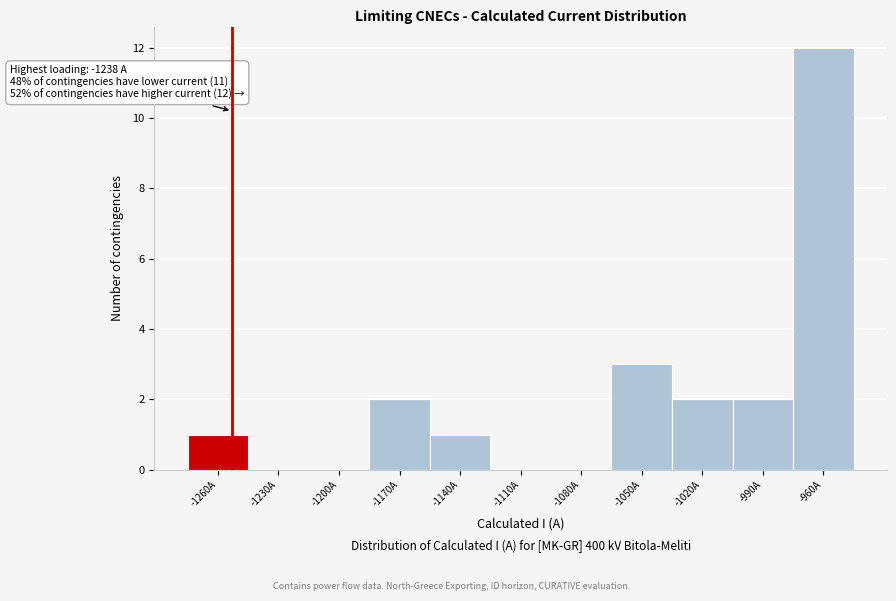

Reading left to right, transcribe all the data shown in this chart.

-1260A=1	-1230A=0	-1200A=0	-1170A=2	-1140A=1	-1110A=0	-1080A=0	-1050A=3	-1020A=2	-990A=2	-960A=12